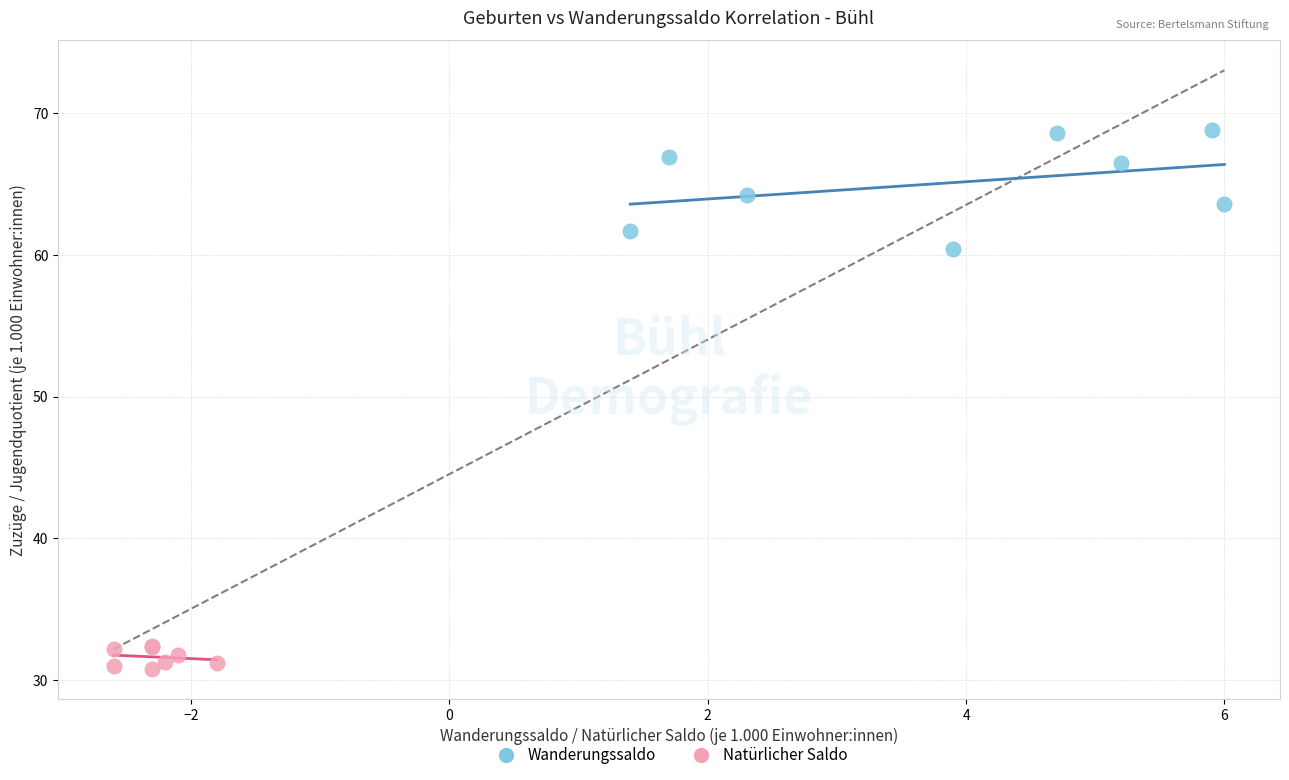

Which series reaches the minimum Y coordinate?

Natürlicher Saldo